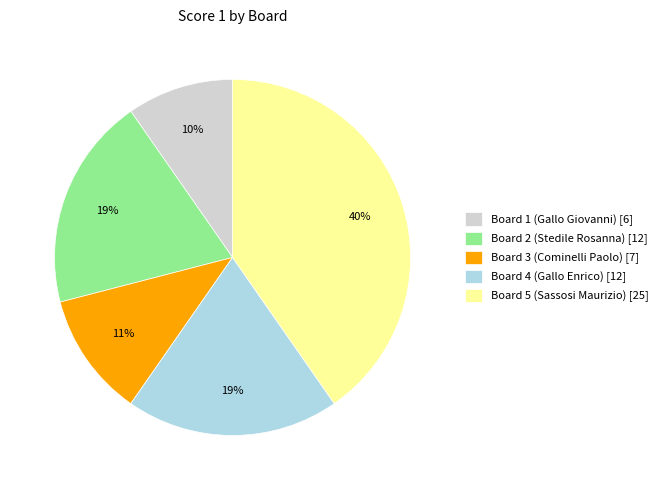

Which slice is the smallest?

Board 1 (Gallo Giovanni)